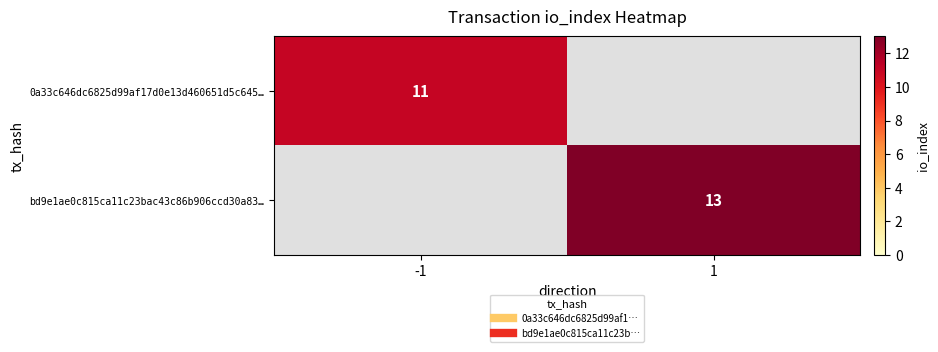

What is the greatest value displayed?

13